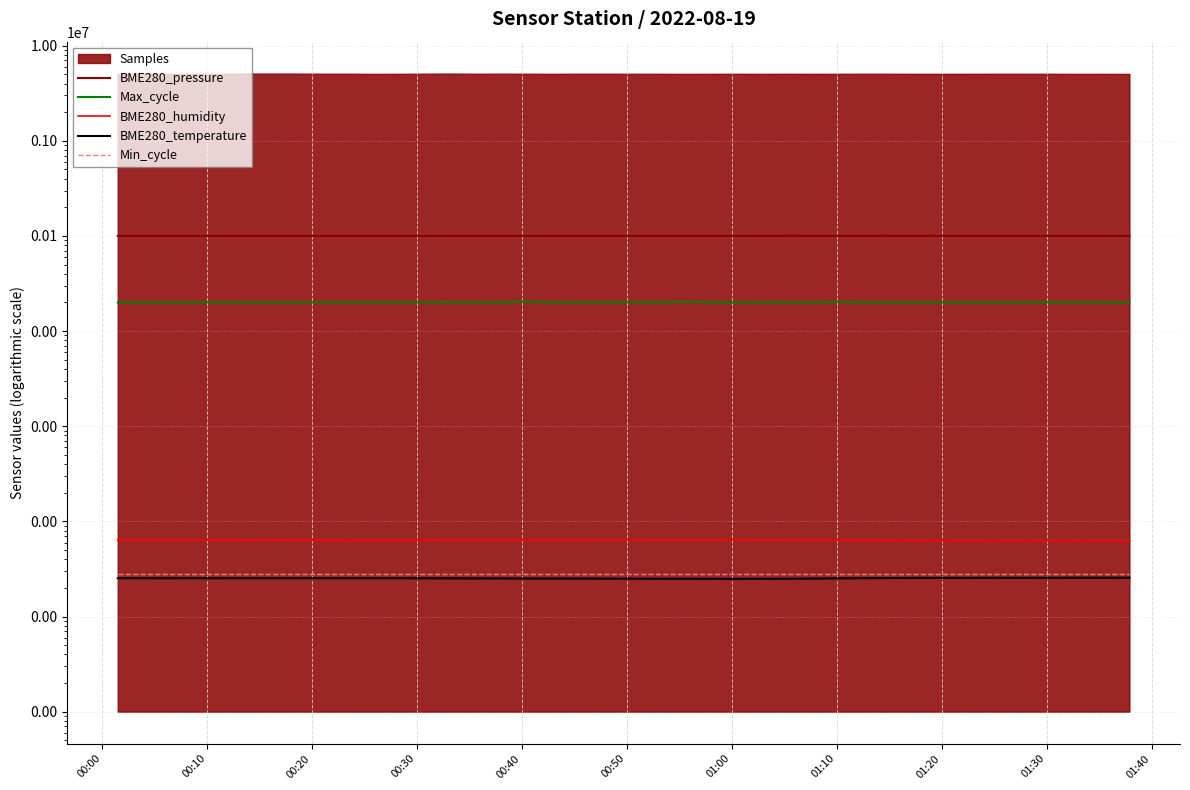

How many interior local valleys does the Max_cycle series have?

11